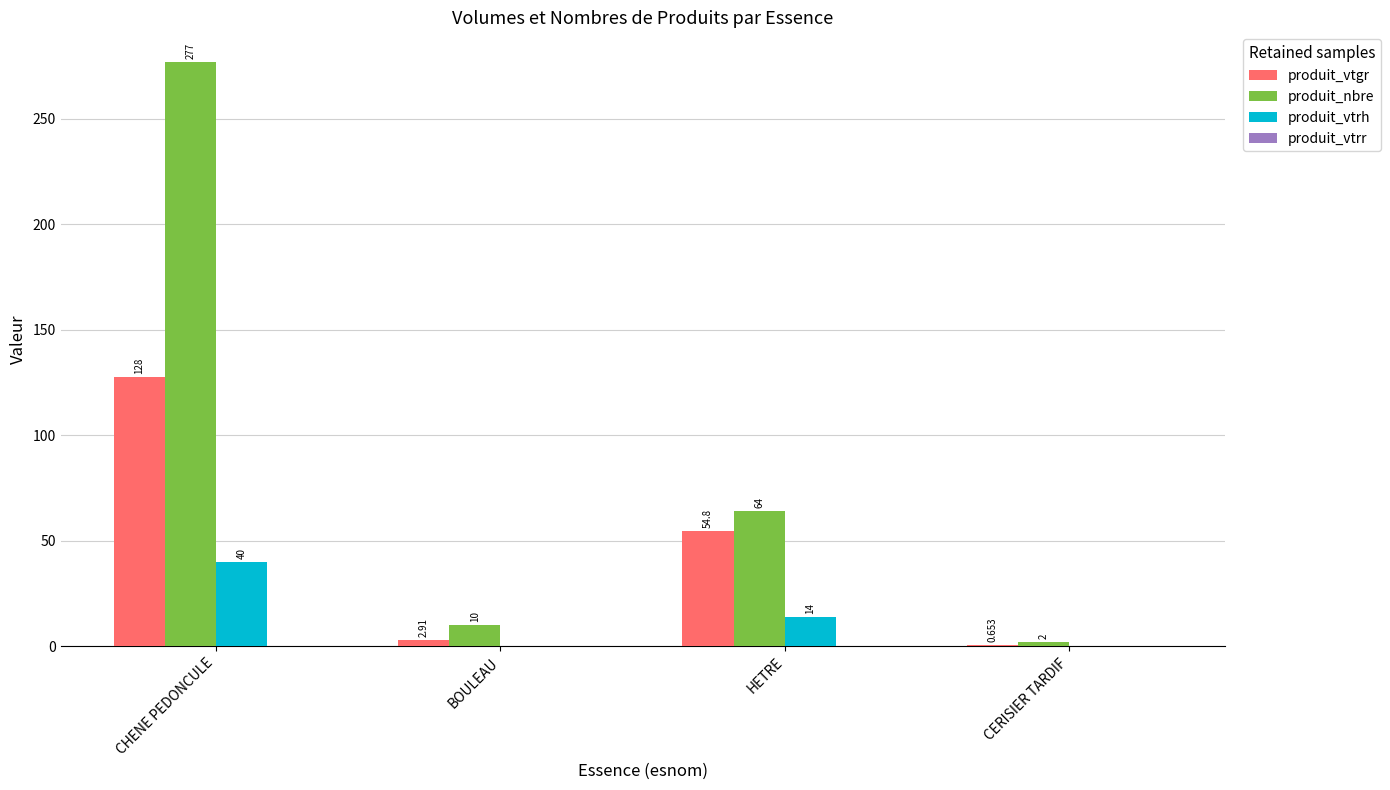

How many positive values does the produit_vtrh series have?

2